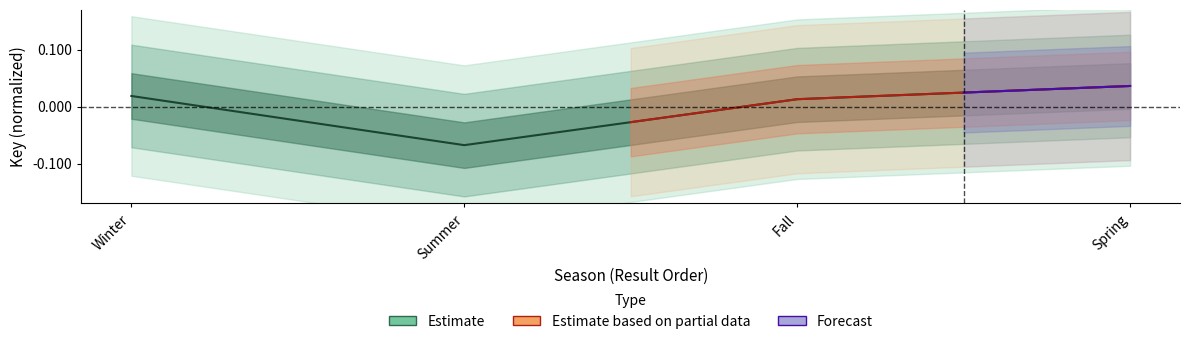

Reading left to right, extract all data points from this chart.

0.0	-0.1	0.0	0.0